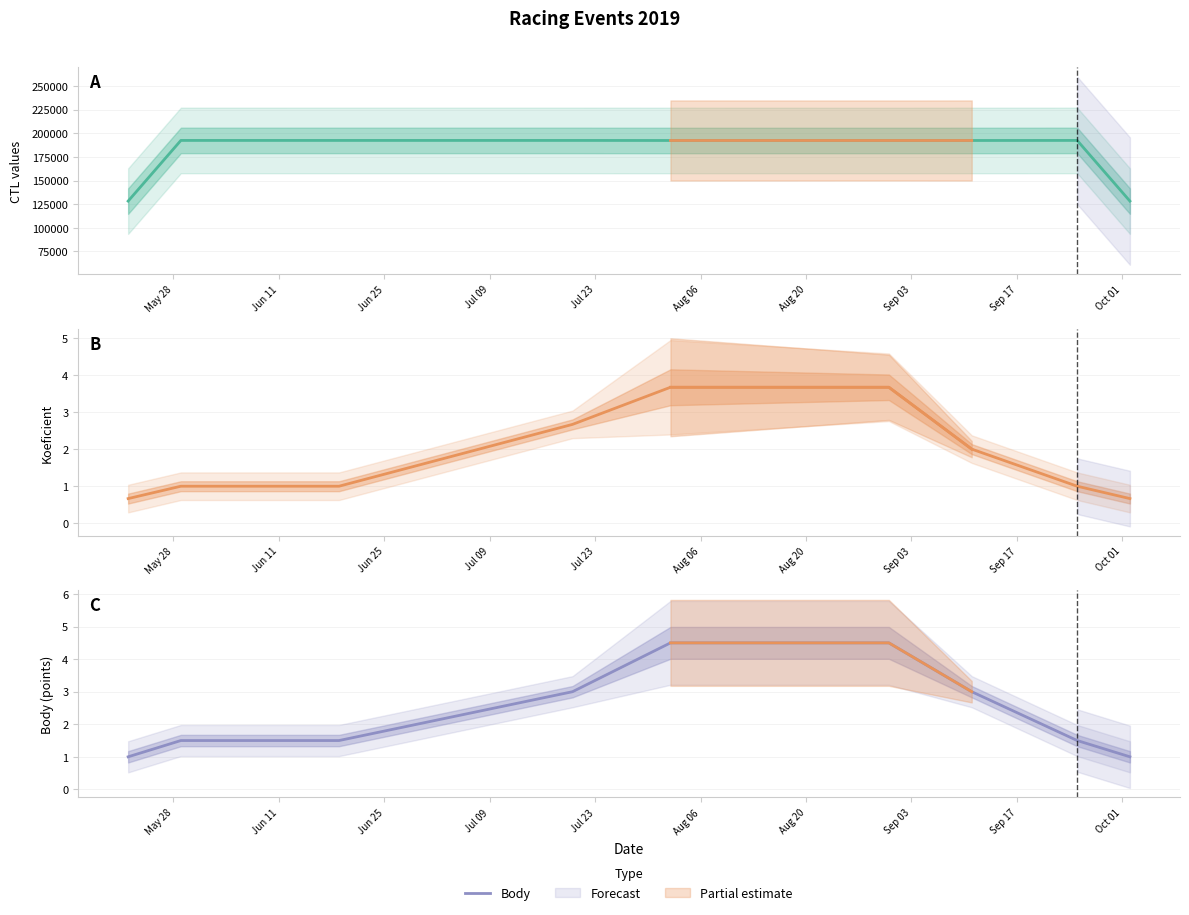

What is the difference between the second highest and minimum values in the CTL series?

64149.7